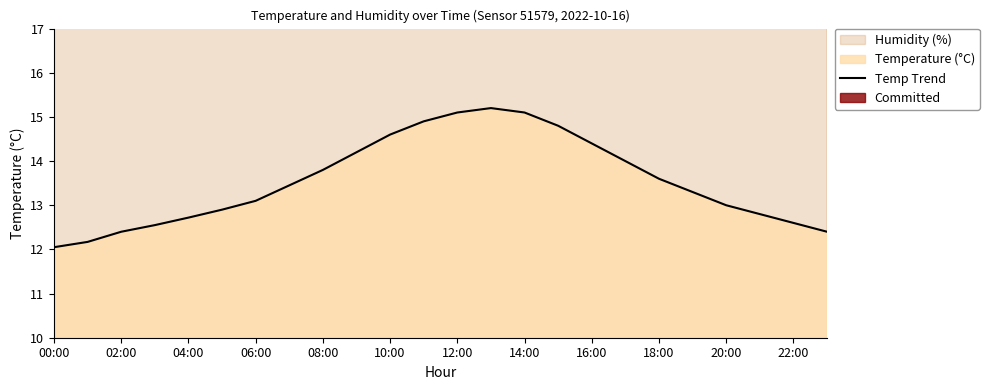

The chart shows a value of 12.1 at 00:00. True or false?

True